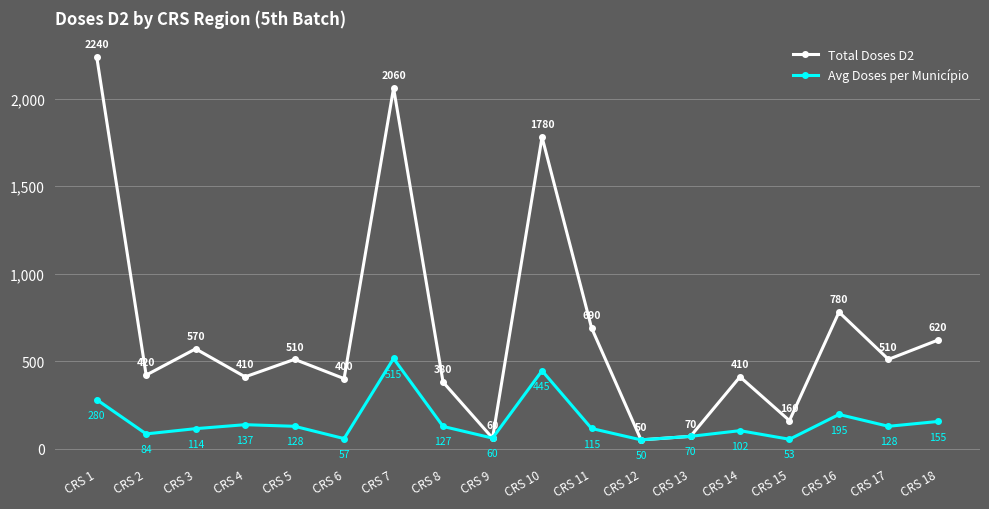

What is the spread (max minus min) of values at CRS 11?

575.0